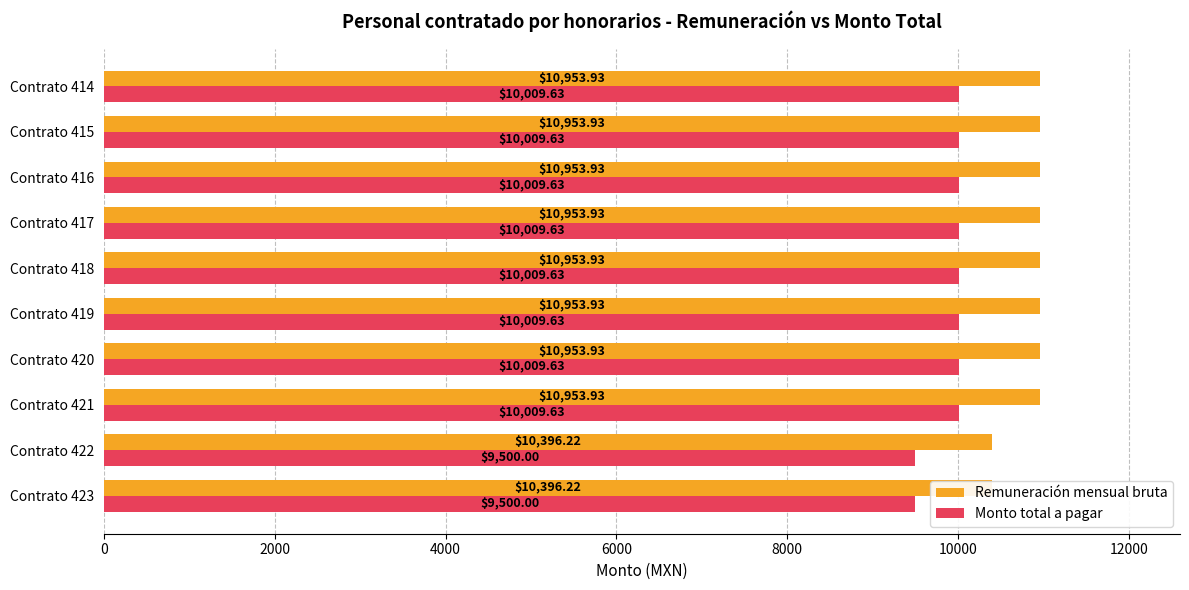

Between Contrato 420 and Contrato 417, which is larger?

Contrato 420